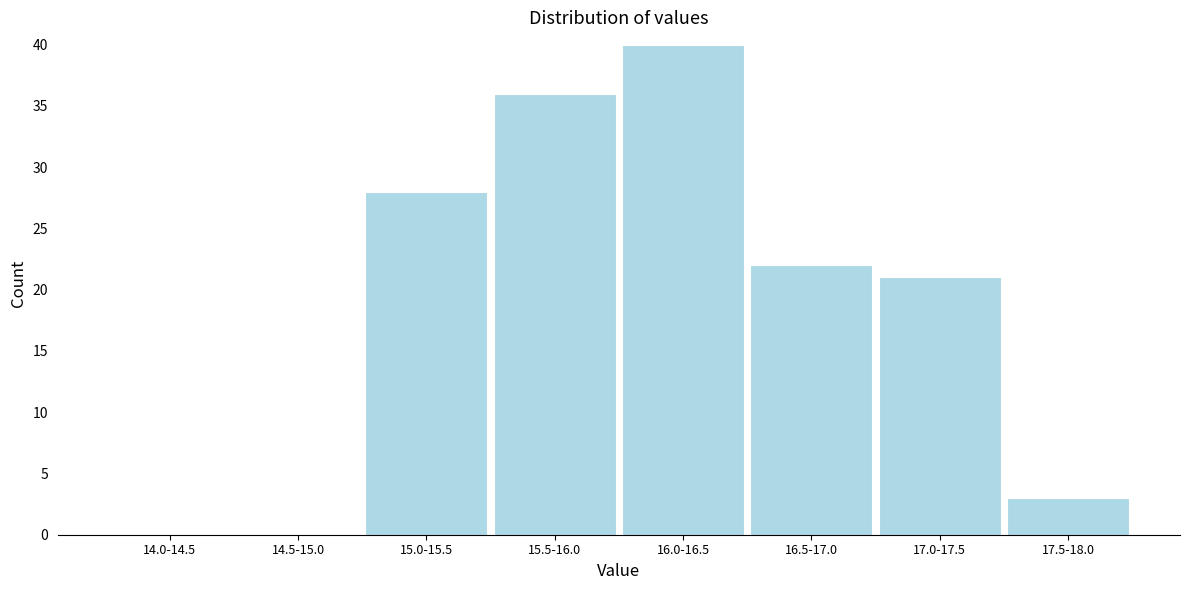

What is the greatest value displayed?

40